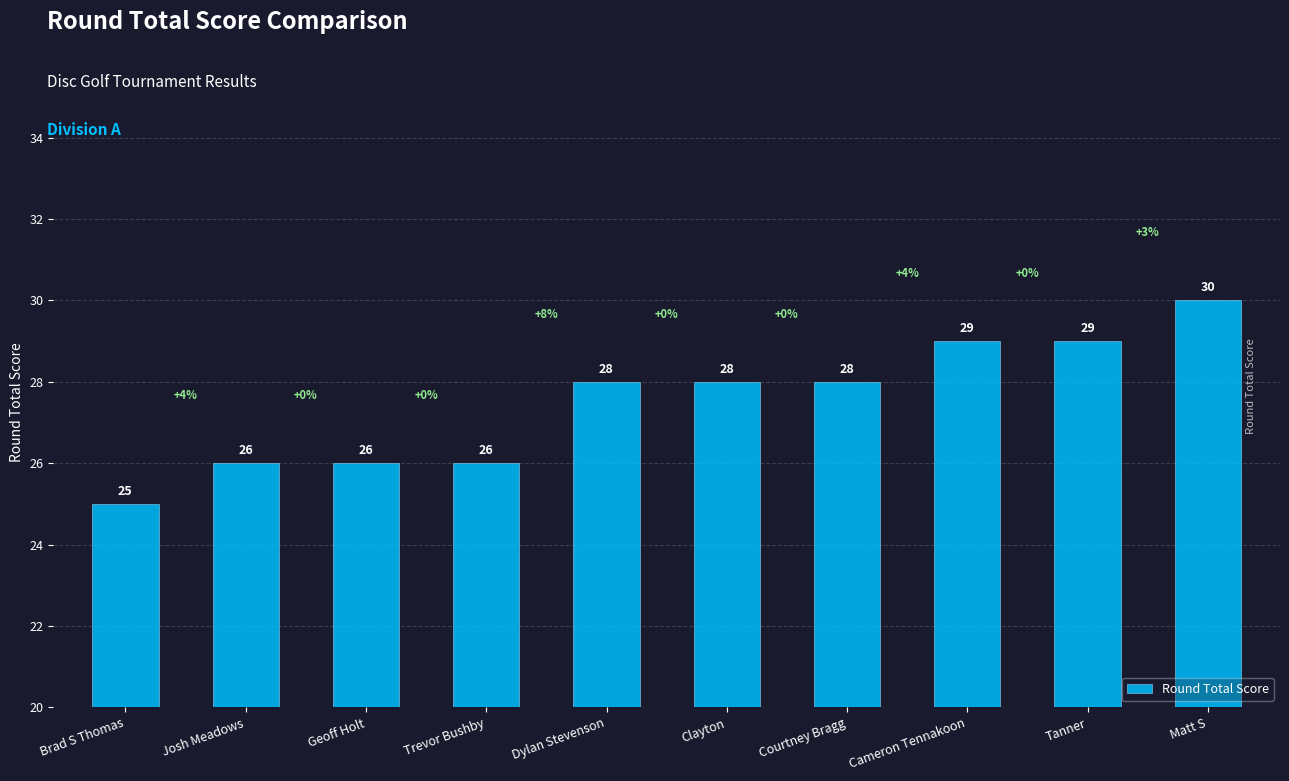

What is the difference between the second highest and second lowest values?

3